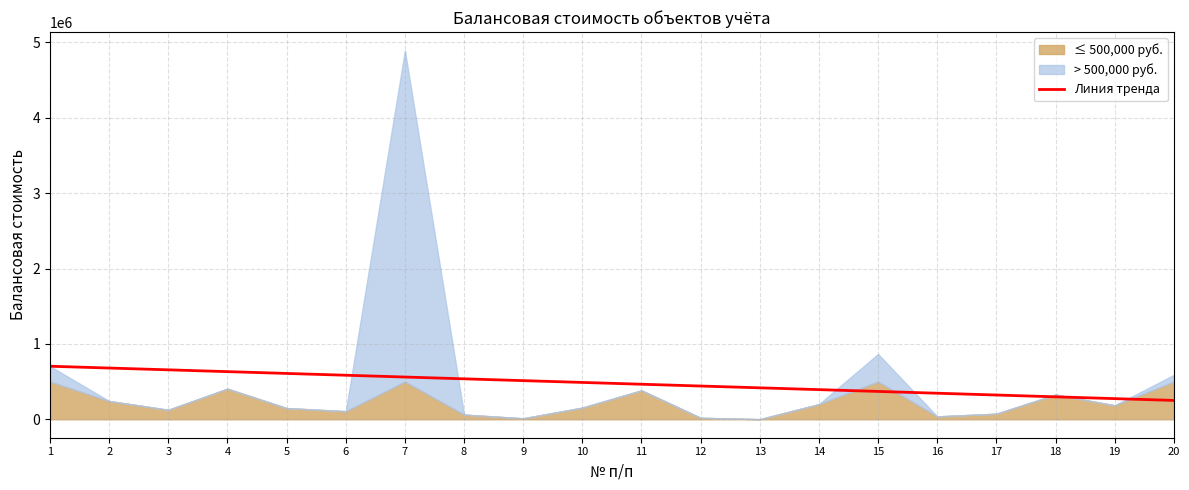

True or false: there are more than 0 points higher than both neighbors.

False